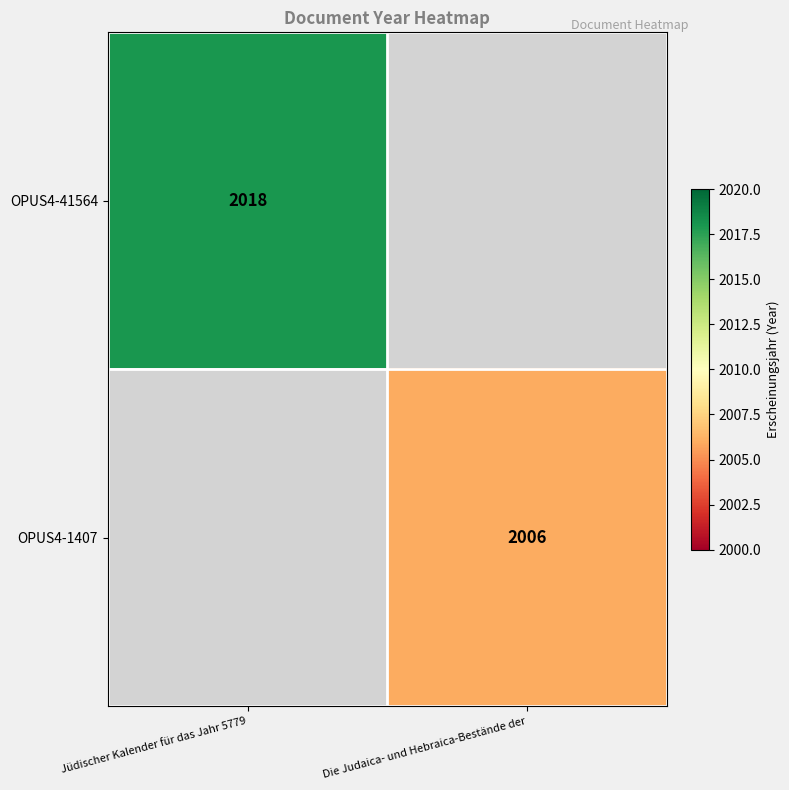

True or false: OPUS4-1407 has a value of 2006 at Die Judaica- und Hebraica-Bestände der.

True